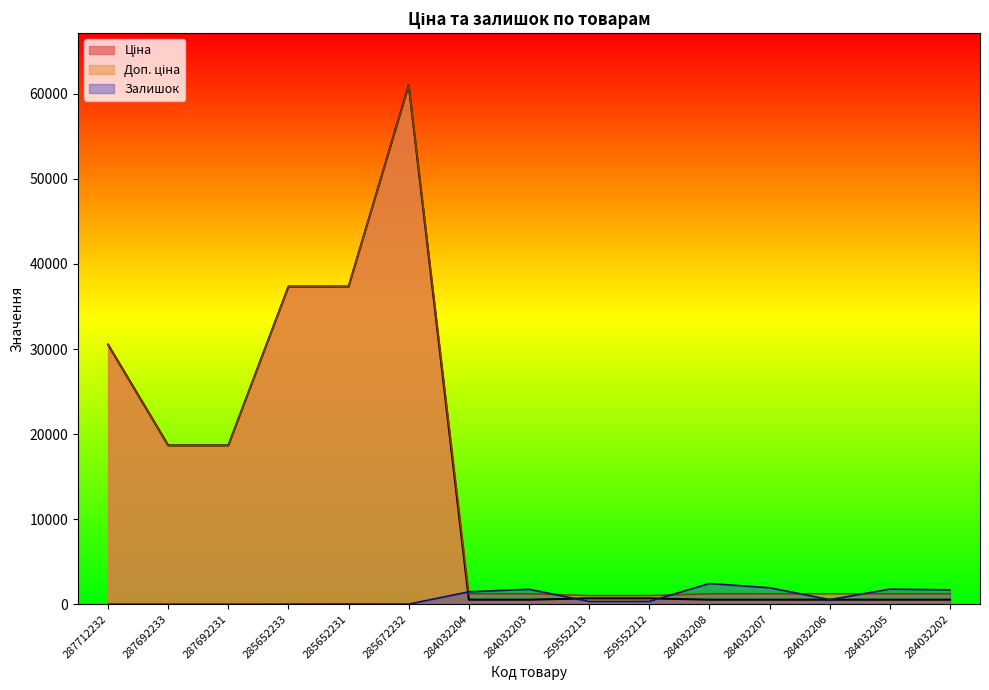

At which category is the sum across all series the highest?

285672232